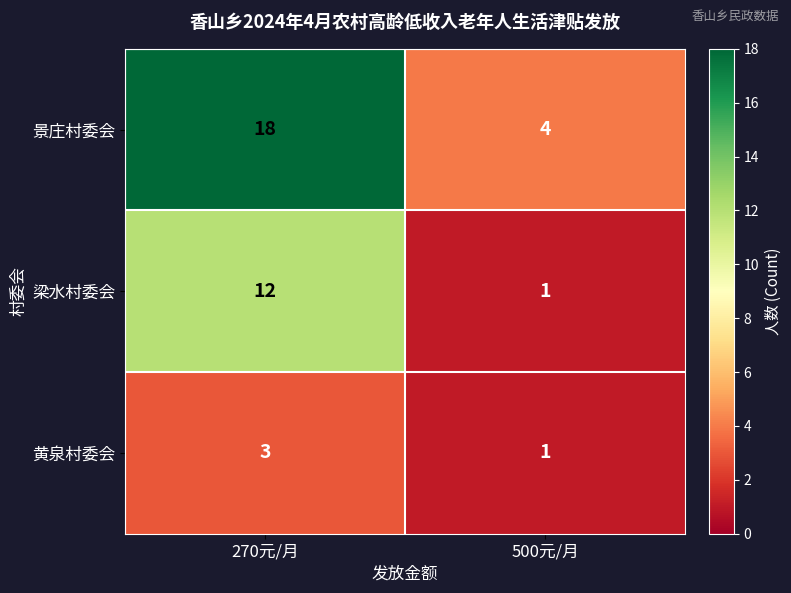

Rank the series by their maximum value, from highest to lowest.

景庄村委会, 梁水村委会, 黄泉村委会